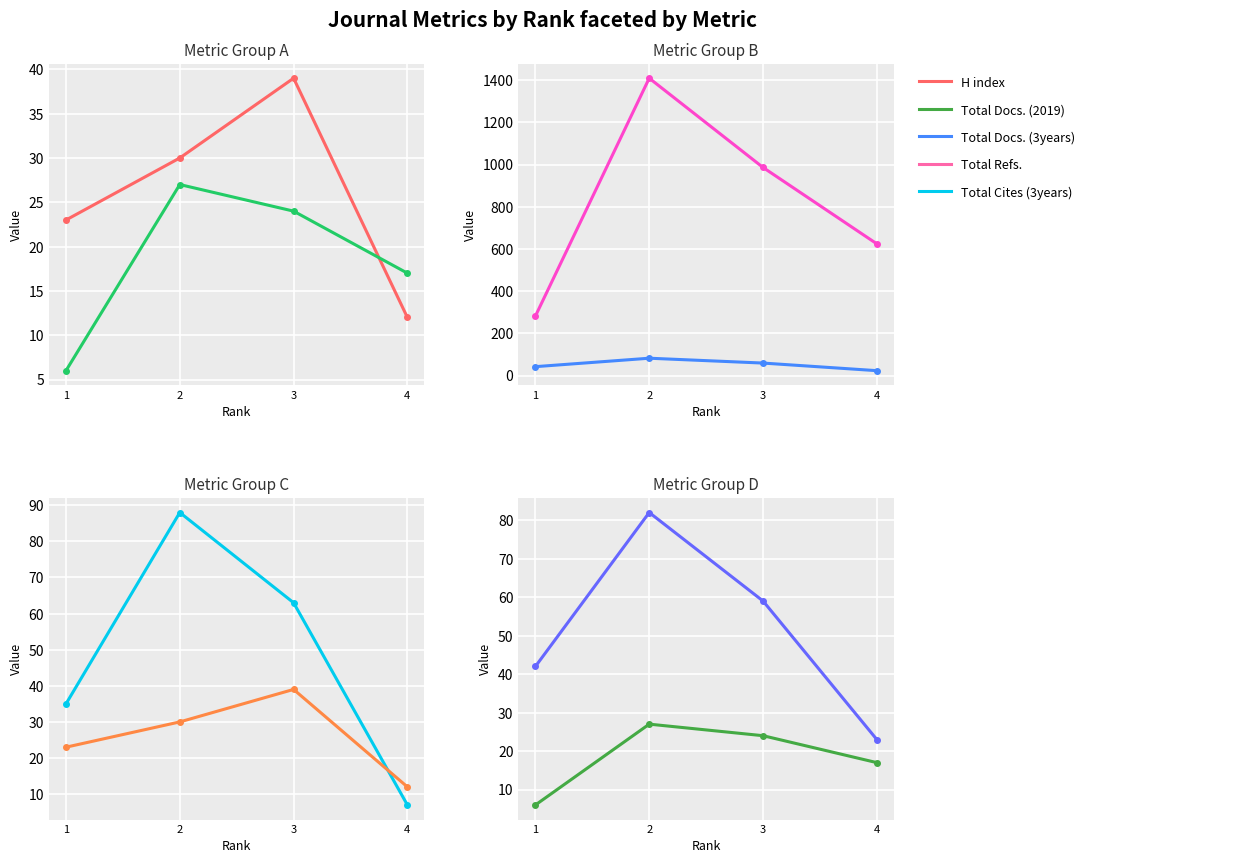

Where do Total Docs. (2019) and H index first cross each other?

3 and 4